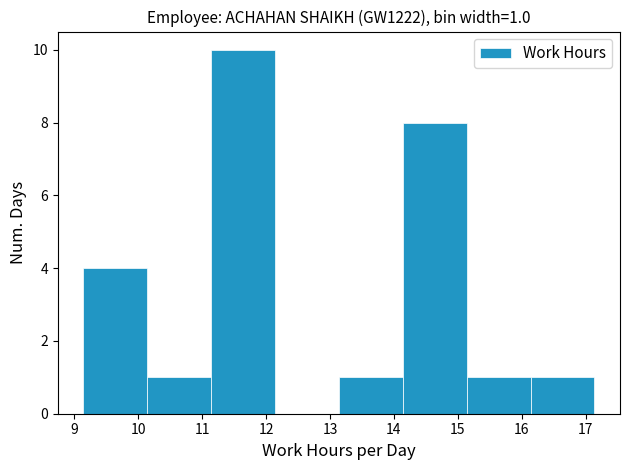

Which range on the x-axis has the tallest bar?

11.14 to 12.14